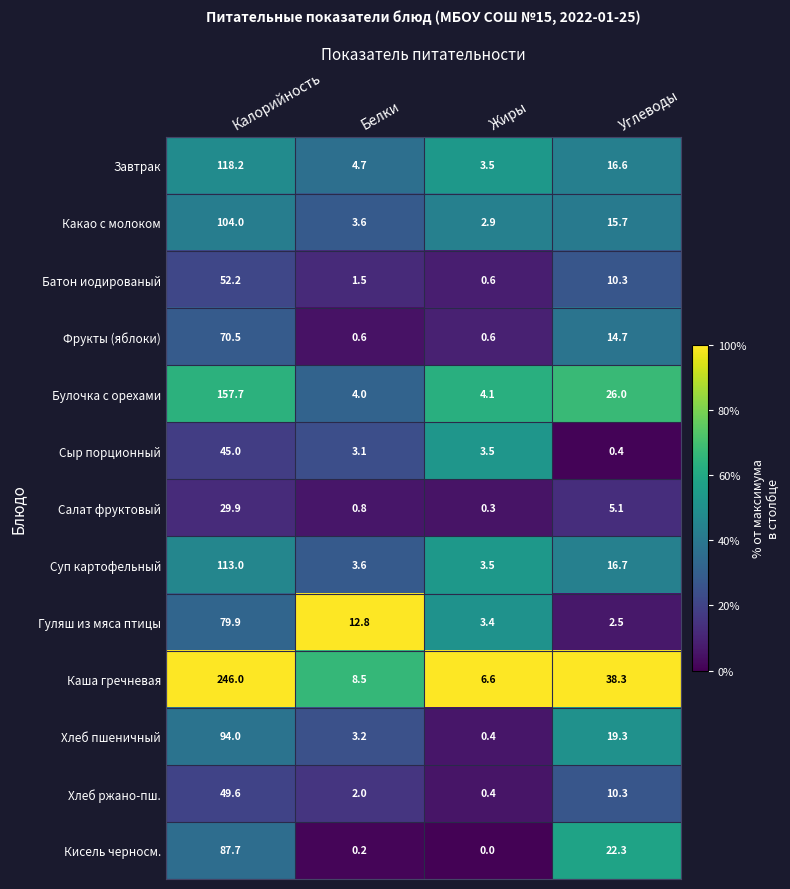

Rank the series by their maximum value, from lowest to highest.

Салат фруктовый, Сыр порционный, Хлеб ржано-пш., Батон иодированый, Фрукты (яблоки), Гуляш из мяса птицы, Кисель черносм., Хлеб пшеничный, Какао с молоком, Суп картофельный, Завтрак, Булочка с орехами, Каша гречневая